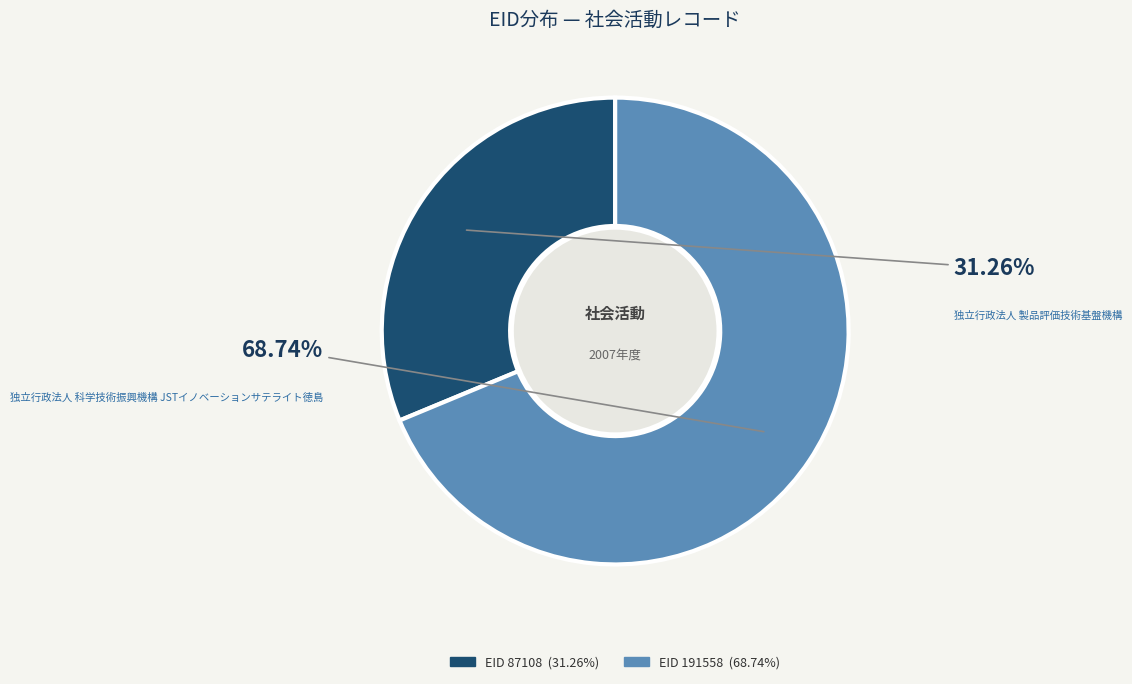

Is there any slice that represents more than half of the pie?

Yes